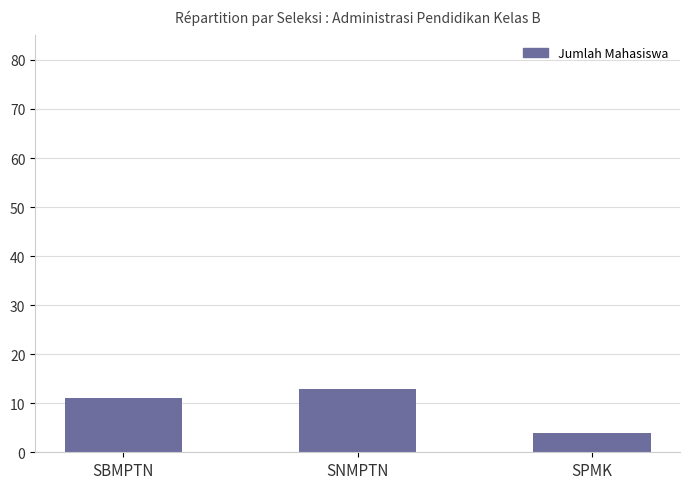

Which category has the highest value across all series?

SNMPTN